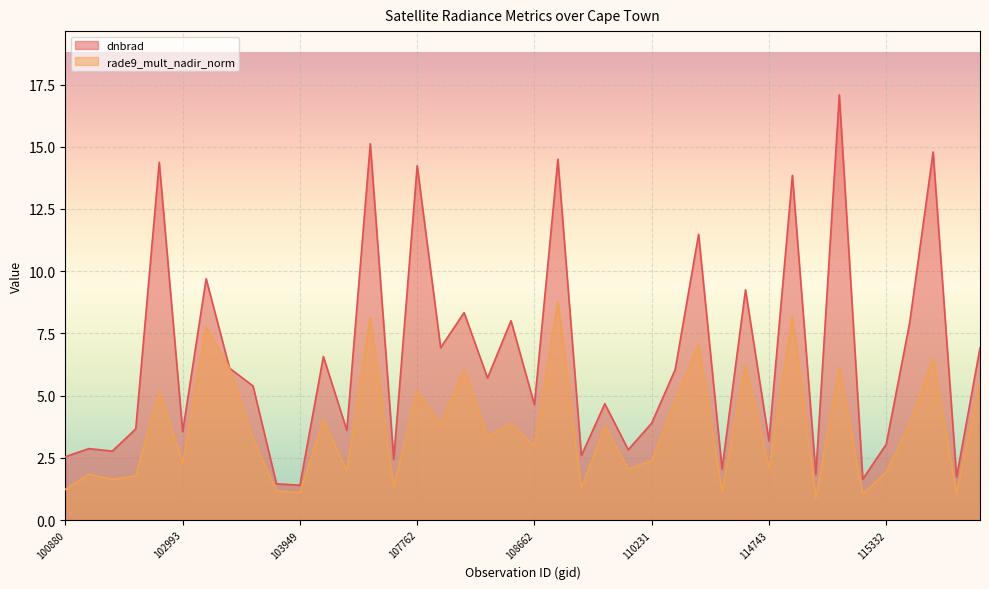

What is the difference between the highest and lowest values at 107774?

3.1